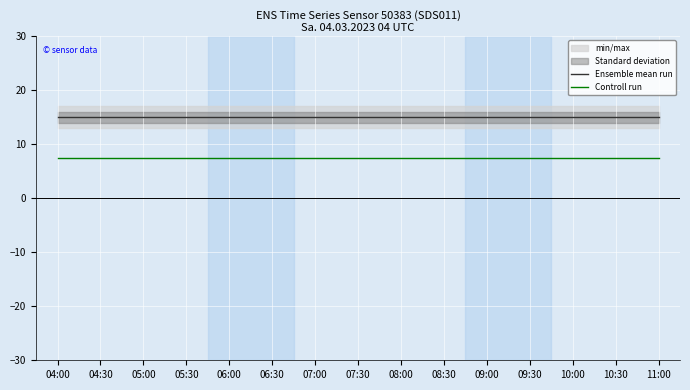

Reading left to right, extract all data points from this chart.

Ensemble mean run: 04:00=15.0	04:30=15.0	05:00=15.0	05:30=15.0	06:00=15.0	06:30=15.0	07:00=15.0	07:30=15.0	08:00=15.0	08:30=15.0	09:00=15.0	09:30=15.0	10:00=15.0	10:30=15.0	11:00=15.0
Controll run: 04:00=7.5	04:30=7.5	05:00=7.5	05:30=7.5	06:00=7.5	06:30=7.5	07:00=7.5	07:30=7.5	08:00=7.5	08:30=7.5	09:00=7.5	09:30=7.5	10:00=7.5	10:30=7.5	11:00=7.5